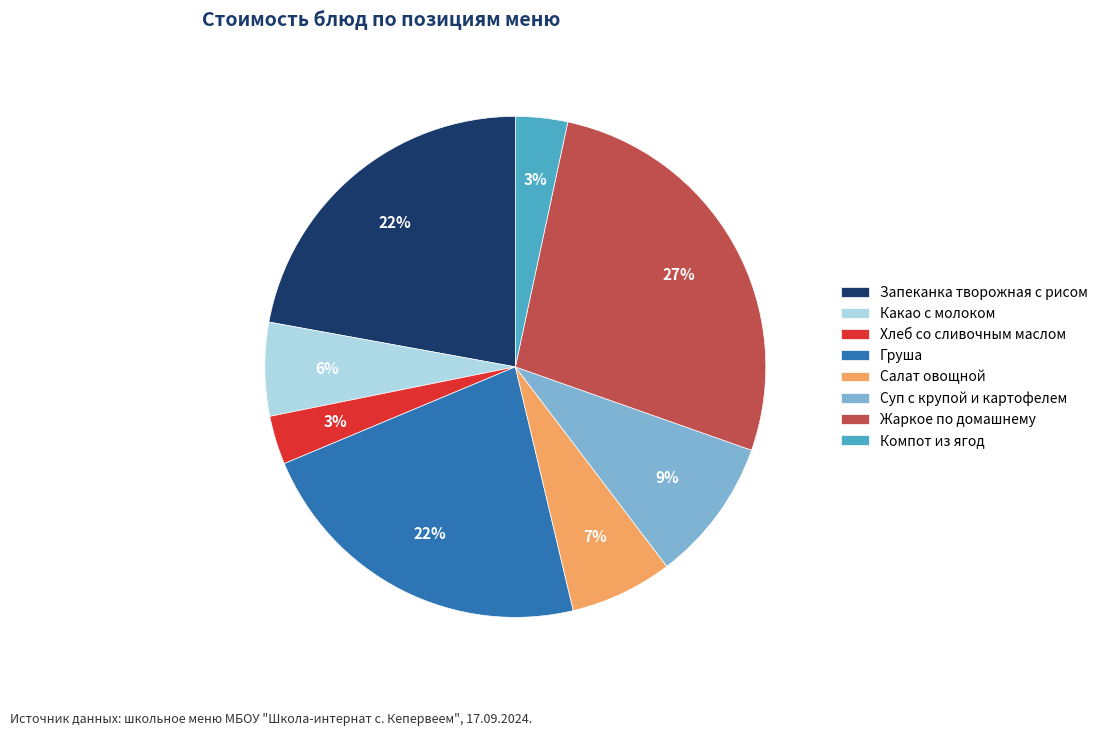

Does Салат овощной account for over 50% of the chart?

No